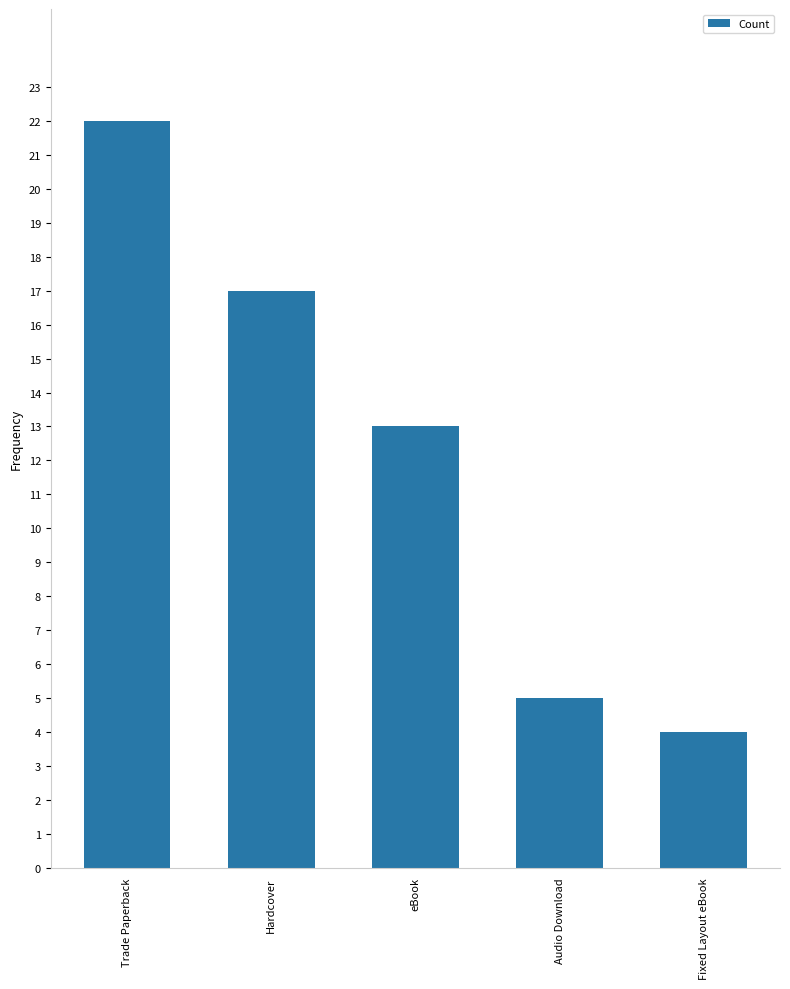

Which category has the lowest value across all series?

Fixed Layout eBook